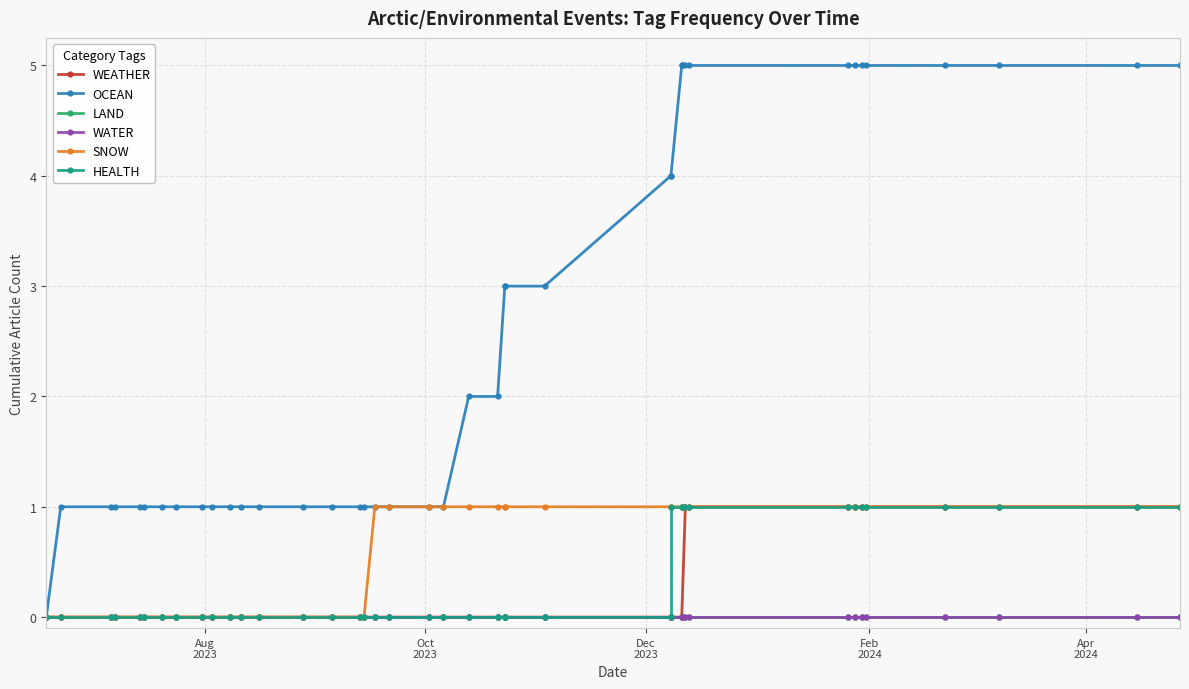

List the series in order of their peak value, highest first.

OCEAN, WEATHER, SNOW, HEALTH, LAND, WATER